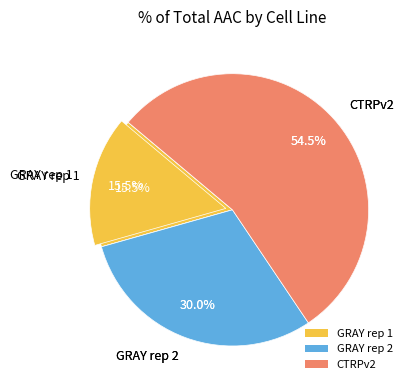

To the nearest percent, what is the difference between the largest and smallest slice percentages?

39%